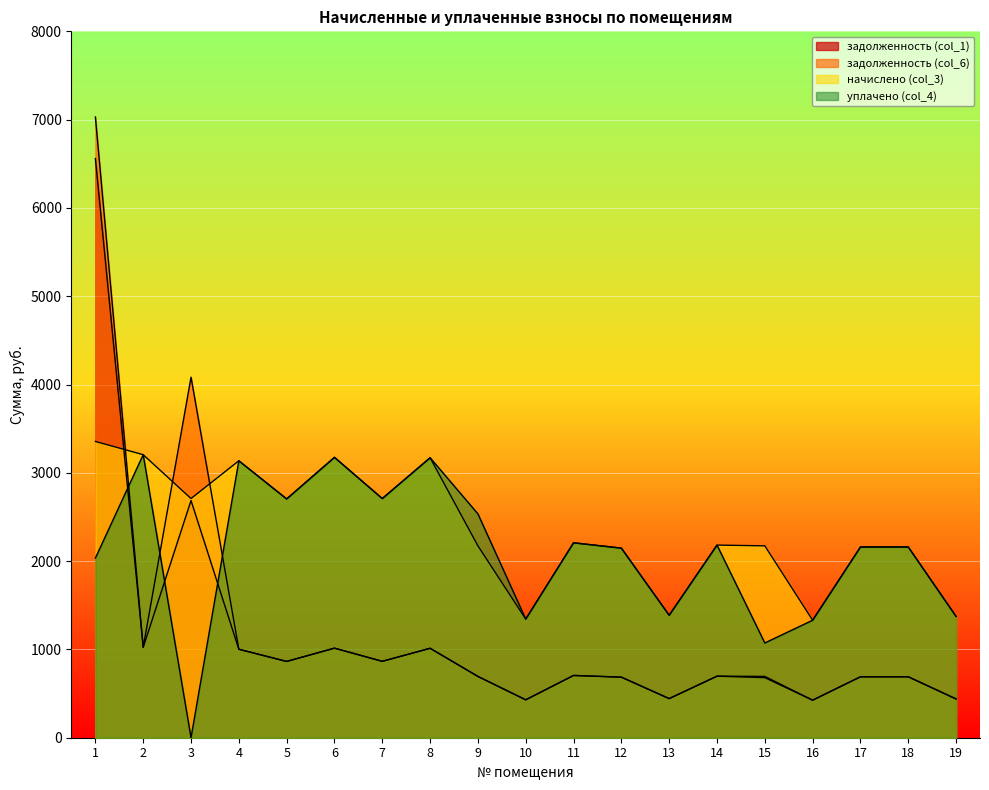

How many lines are shown in the chart?

4